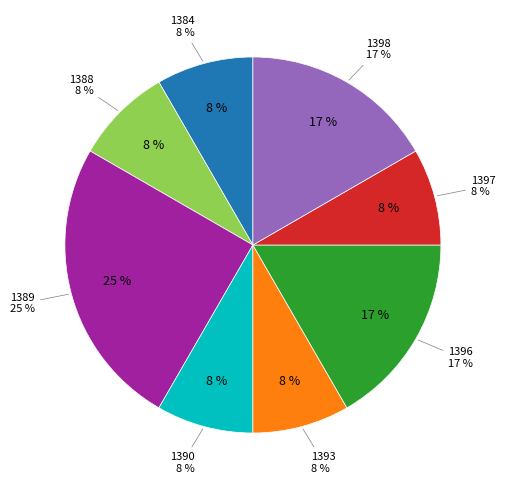

Is there a majority slice in this chart?

No